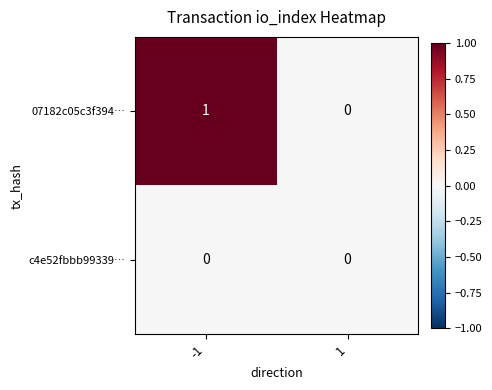

Reading left to right, list all the values displayed in this chart.

07182c05c3f394…: 1	0
c4e52fbbb99339…: 0	0